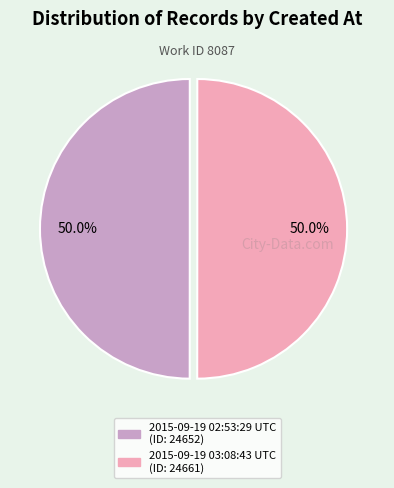

What is the total percentage of 2015-09-19 02:53:29 UTC and 2015-09-19 03:08:43 UTC?

100.0%